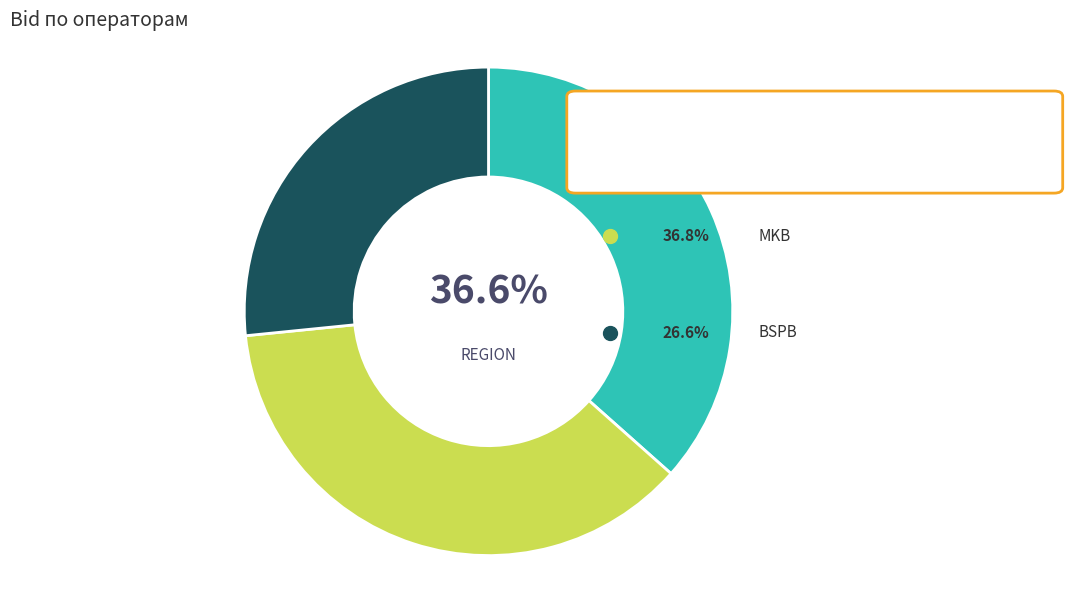

Do REGION and BSPB together represent more than half of the pie?

Yes